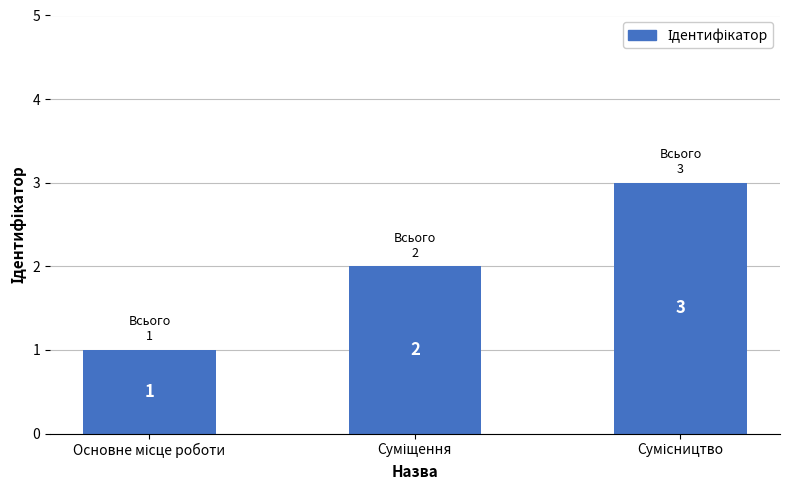

What is the sum of all values?

6